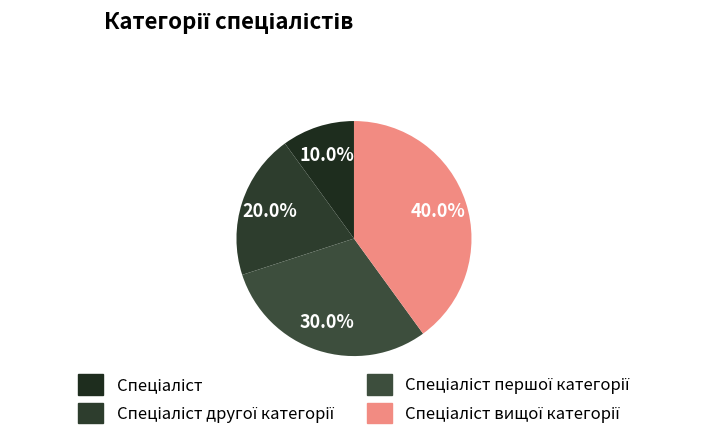

Does any single category account for the majority?

No